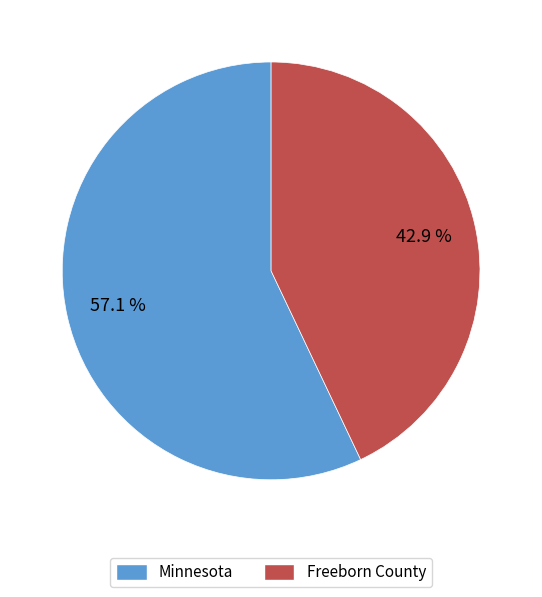

Approximately how many times larger is the value at Freeborn County compared to Minnesota?

0.8